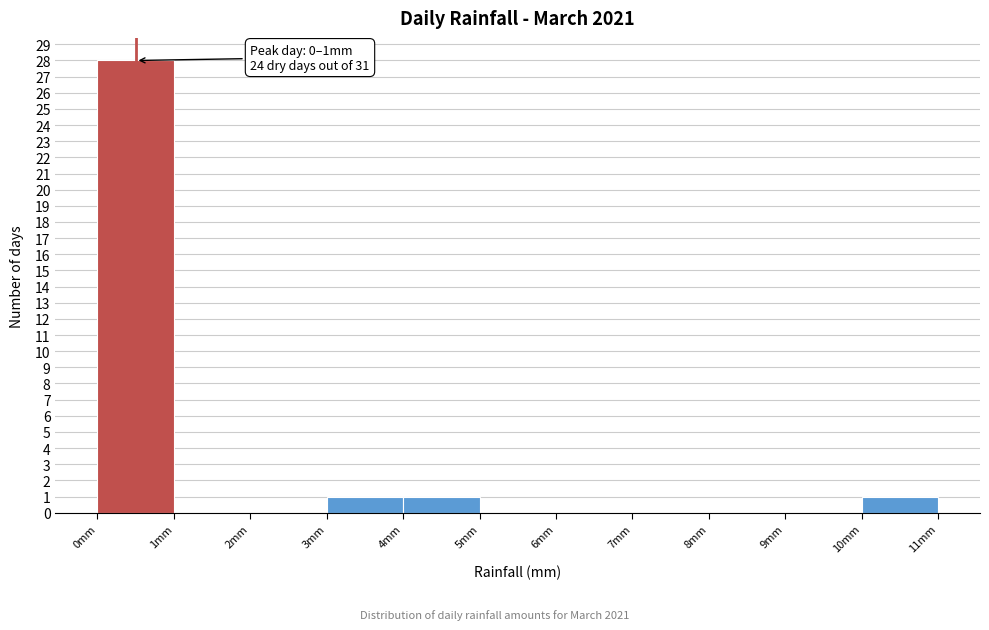

Which range on the x-axis has the tallest bar?

0 to 1